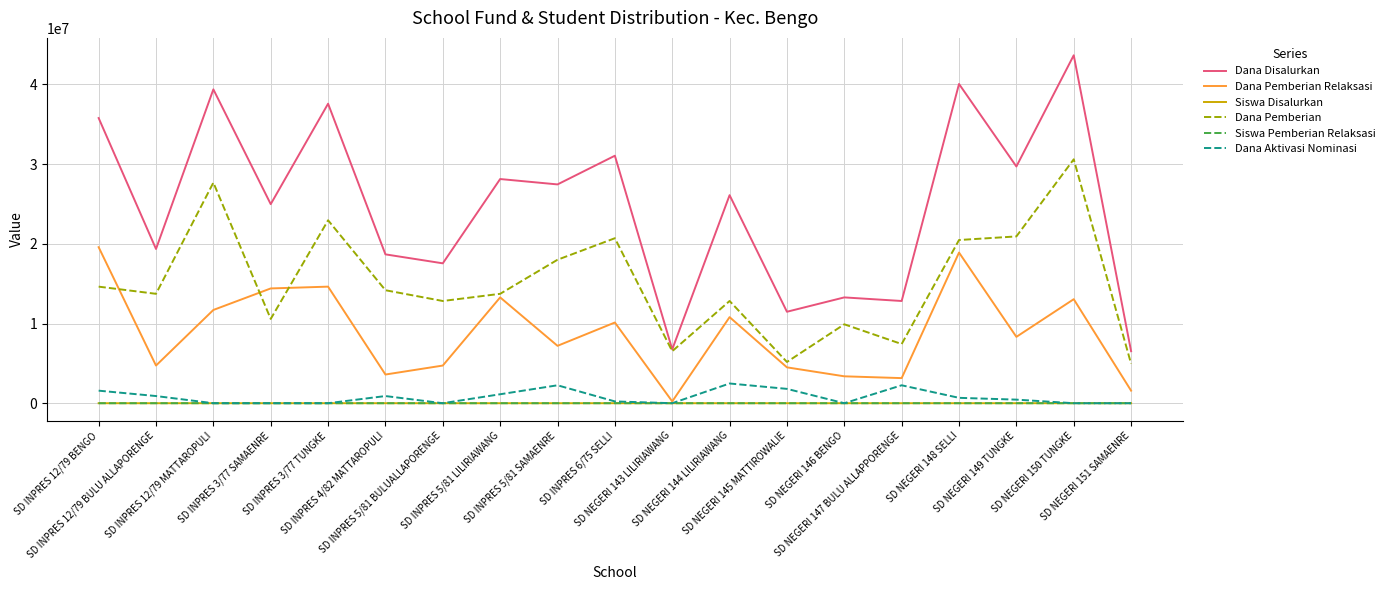

What is the greatest value displayed?

43650000